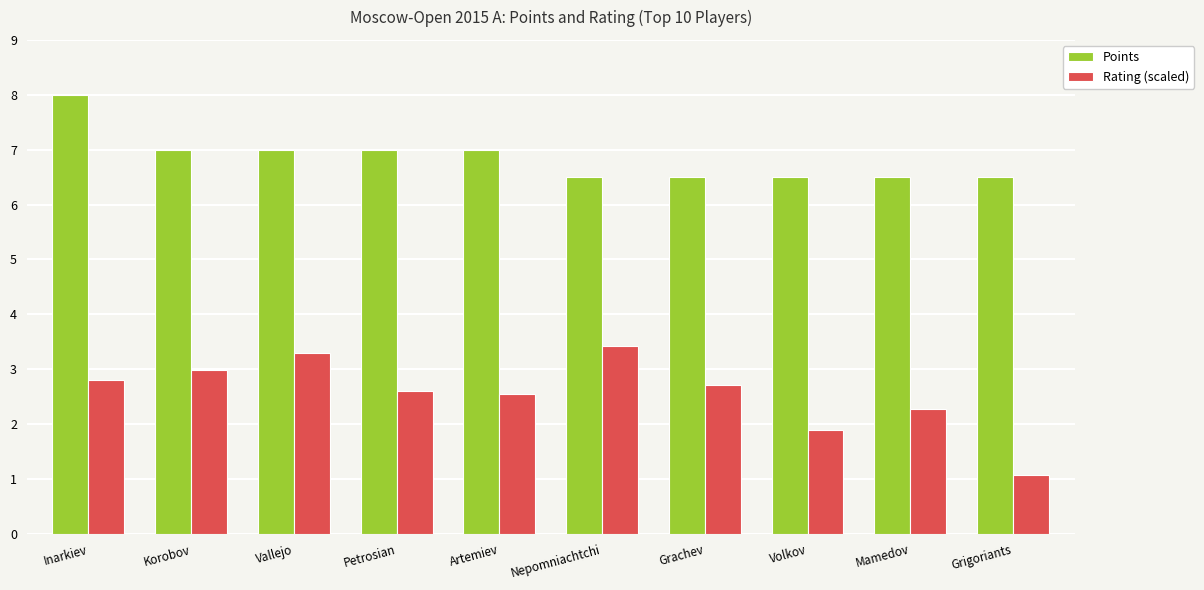

At which category is the sum across all series the highest?

Inarkiev